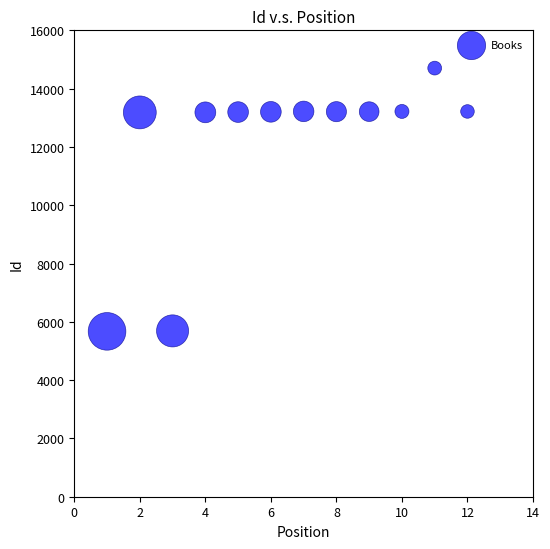

What is the average X value?

6